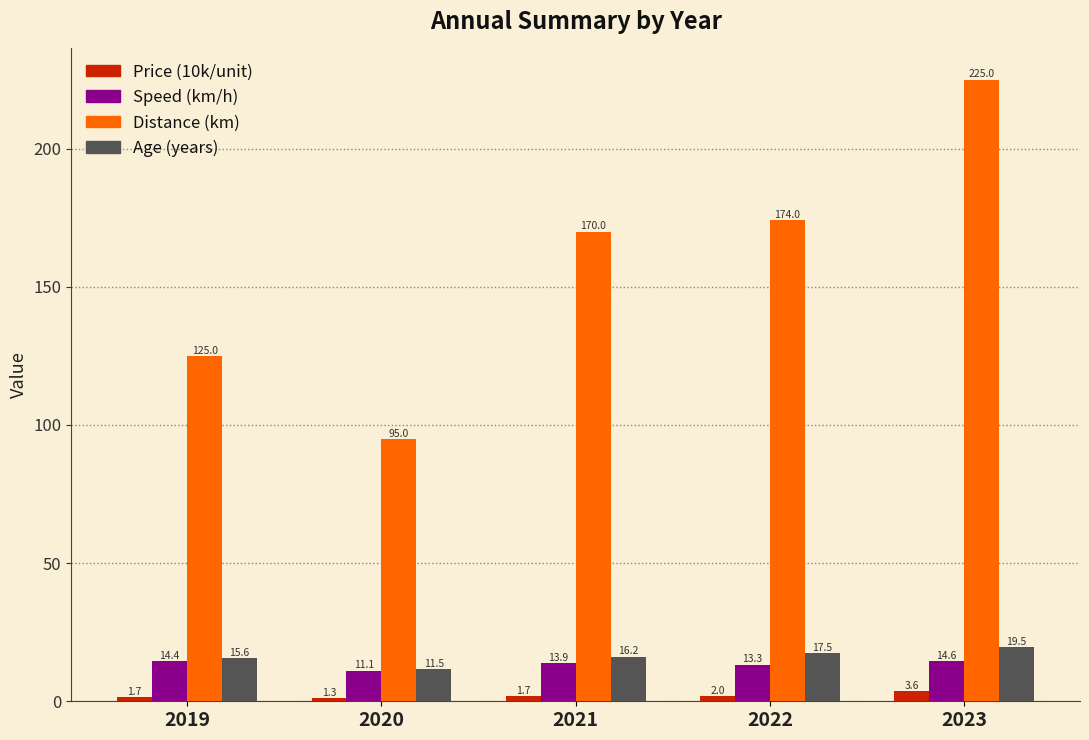

Reading left to right, what are all the values shown in this chart?

Price (10k/unit): 1.7	1.3	1.7	2.0	3.6
Speed (km/h): 14.4	11.1	13.9	13.3	14.6
Distance (km): 125.0	95.0	170.0	174.0	225.0
Age (years): 15.6	11.5	16.2	17.5	19.5